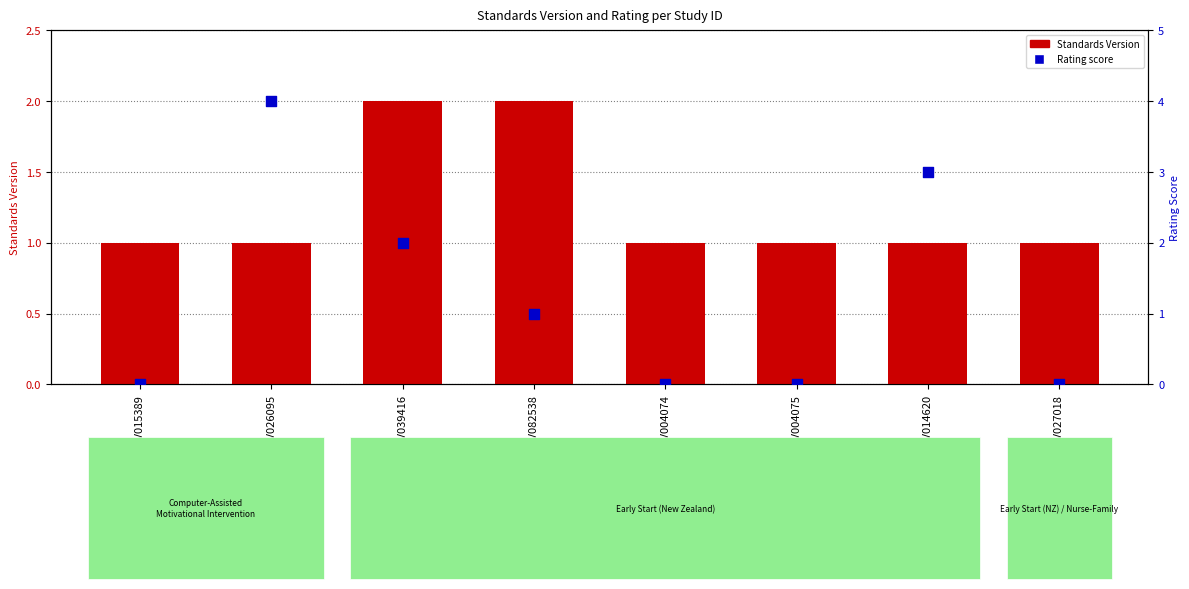

Is the value of Standards Version at WWHV039416 greater than the value of Rating score at WWHV082538?

Yes